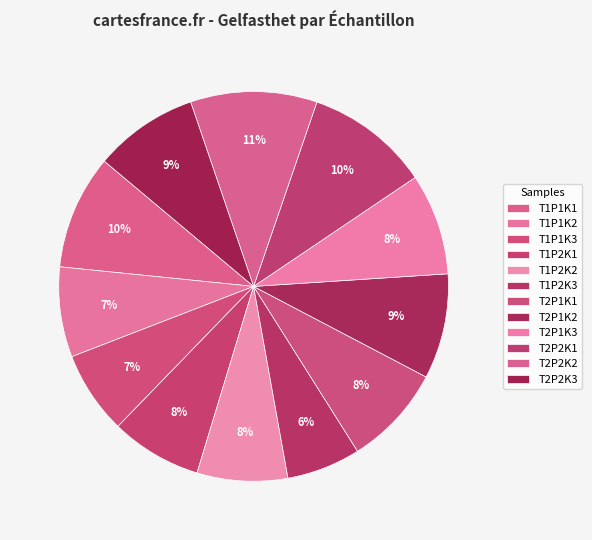

How many segments does this pie chart have?

12